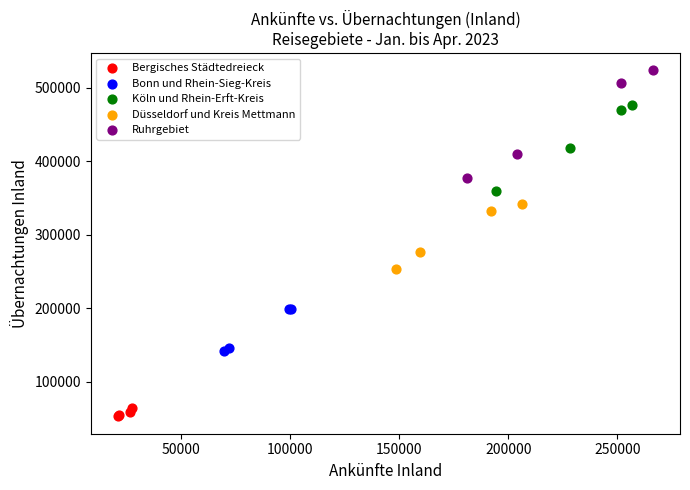

Which series reaches the minimum Y coordinate?

Bergisches Städtedreieck